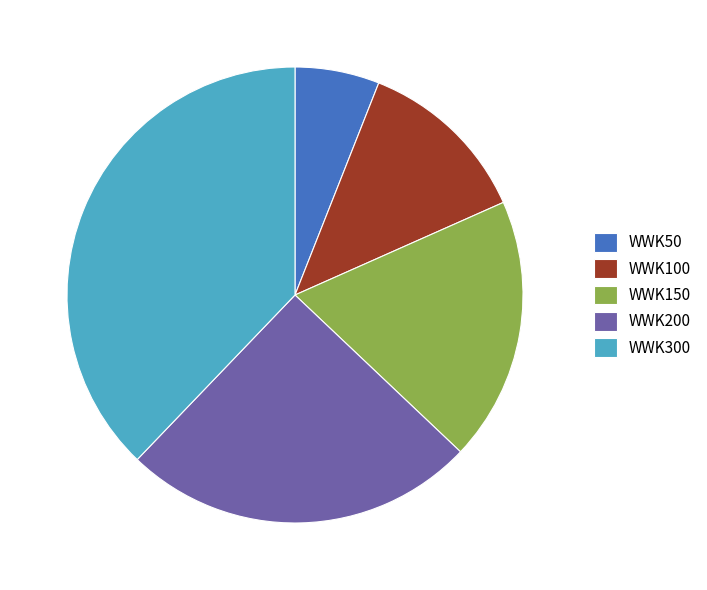

Is there a majority slice in this chart?

No